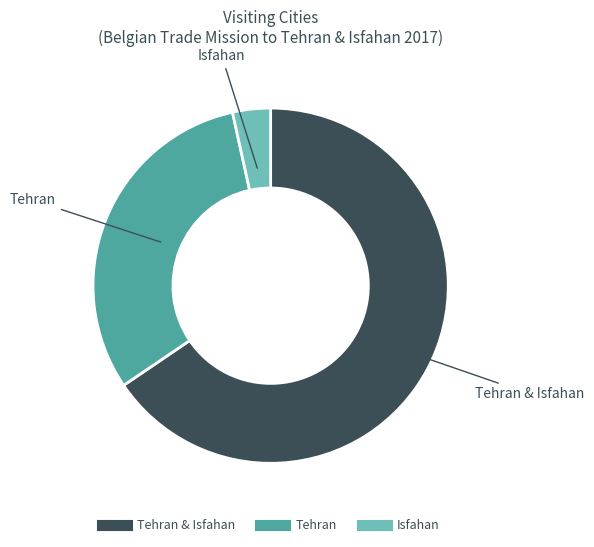

Is there a majority slice in this chart?

Yes